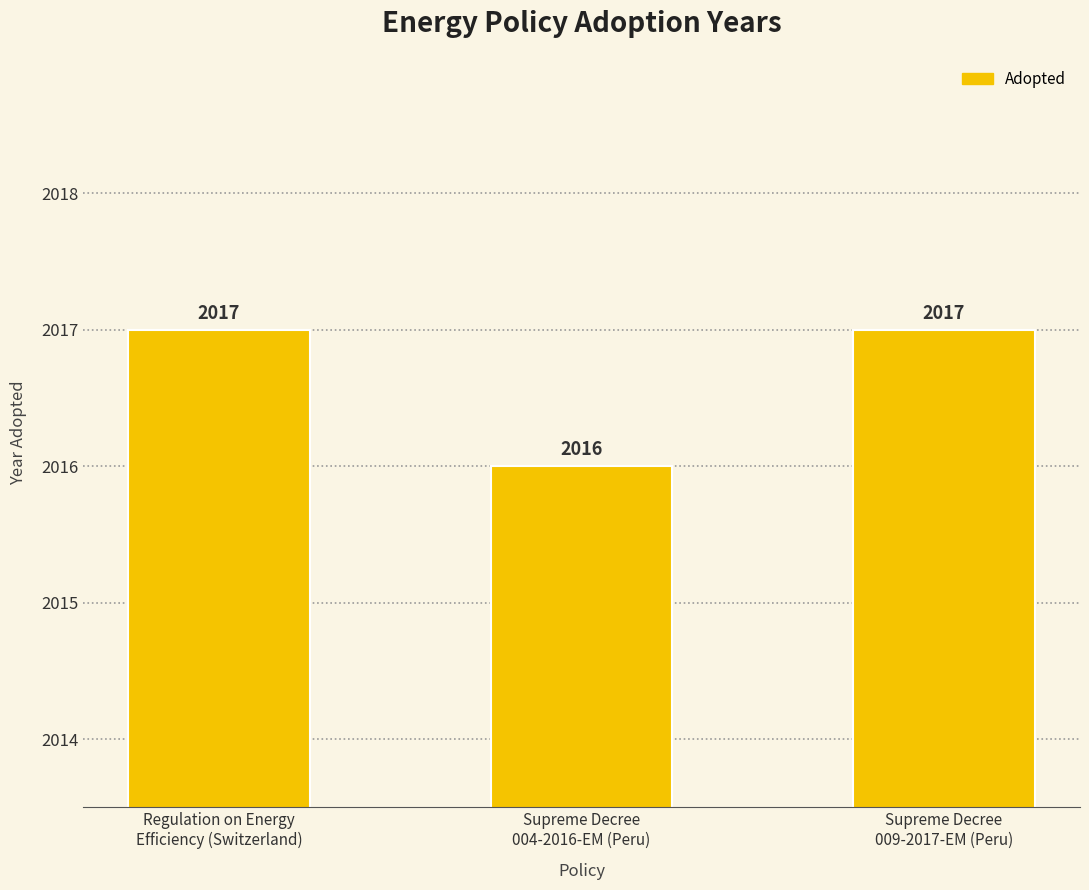

What is the minimum value shown in the chart?

2016